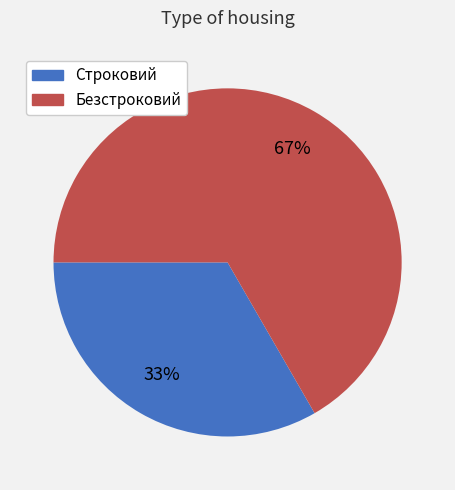

To the nearest percent, what is the combined percentage of Безстроковий and Строковий?

100%